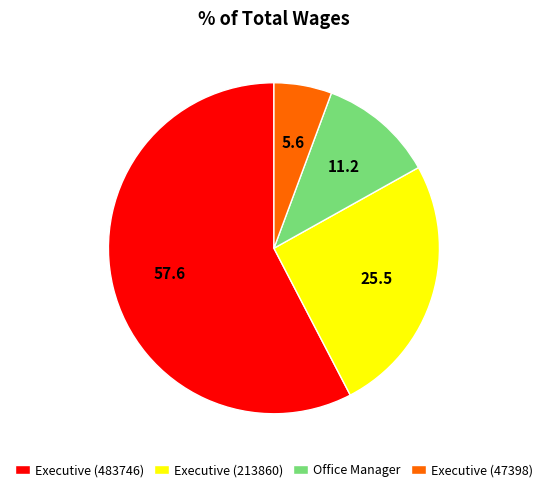

Approximately how many times larger is the value at Executive (483746) compared to Office Manager?

5.1